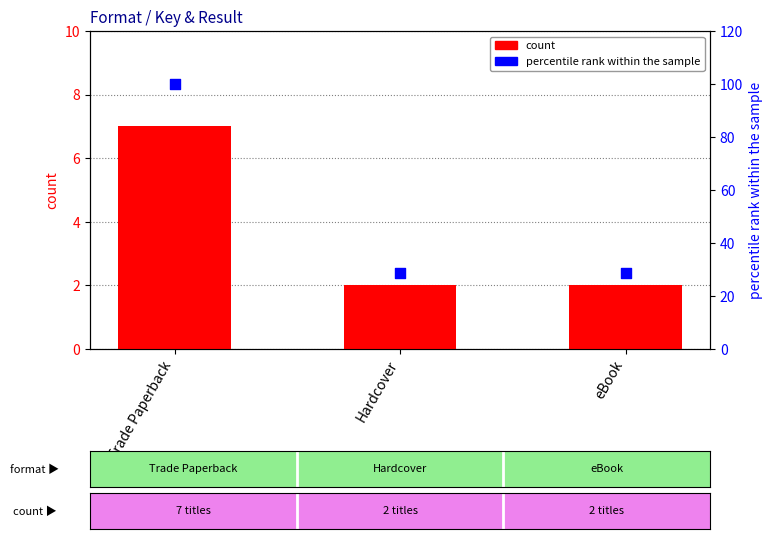

At which category is the sum across all series the highest?

Trade Paperback